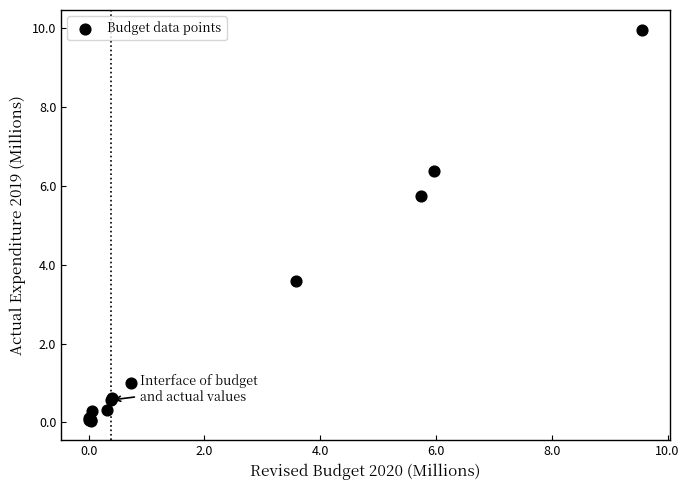

What Y value in the scatter plot is closest to 4?

3.6